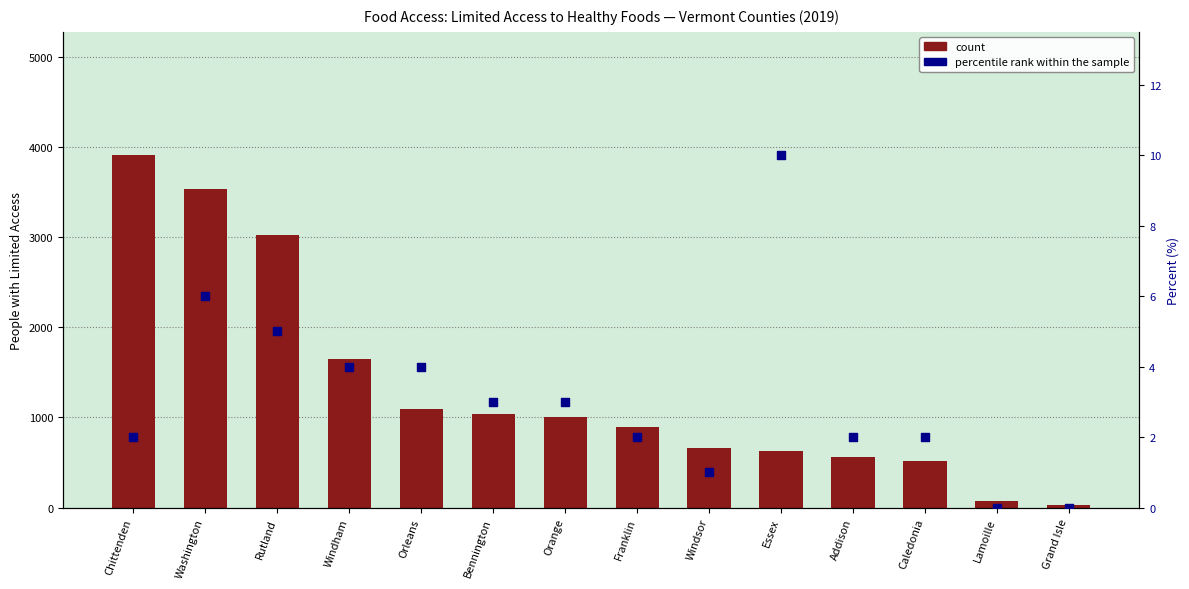

At which category is the sum across all series the highest?

Chittenden